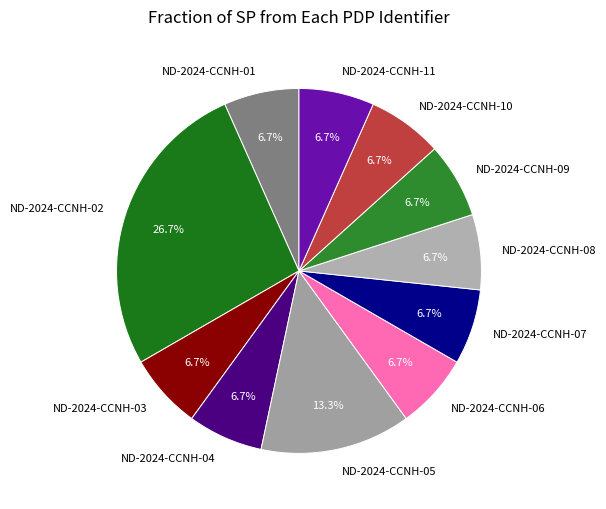

Count the number of slices in the pie.

11